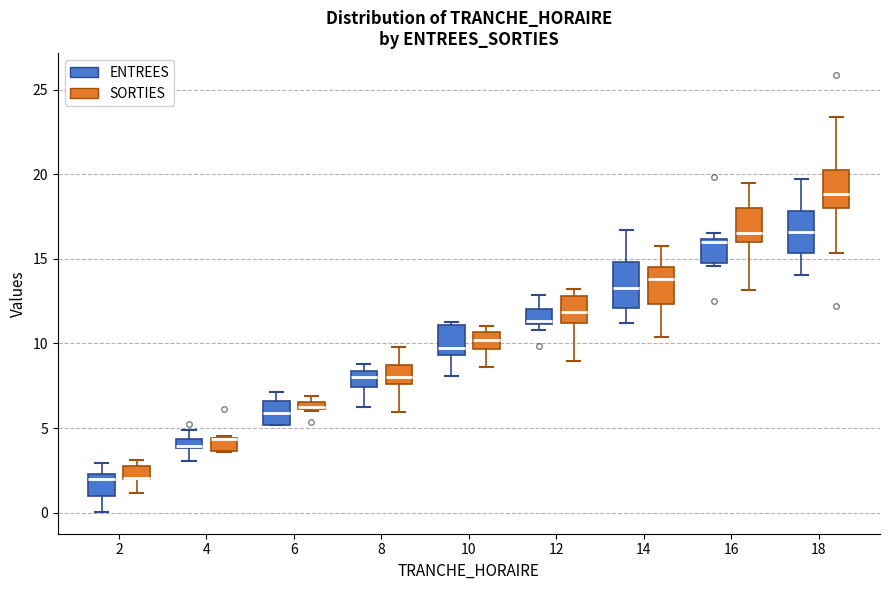

Where does the lower whisker of the box for 12 (SORTIES) end on the y-axis? The values are not printed on the chart, so give them approximately, as read against the axis.

9.0